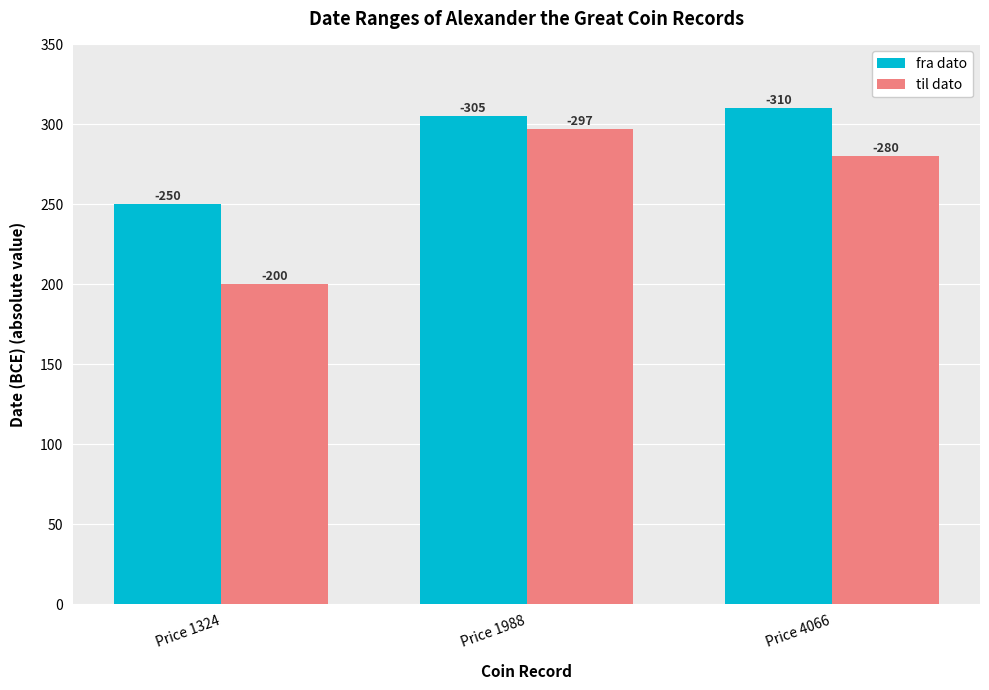

Does the chart contain stacked bars?

No